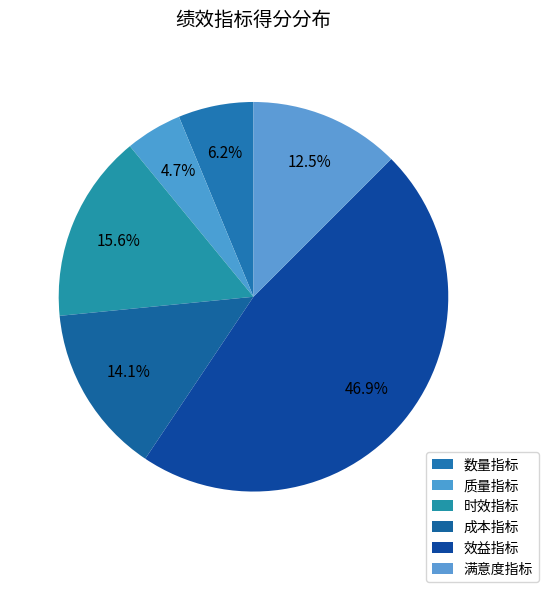

Which category has the smallest portion of the pie?

质量指标